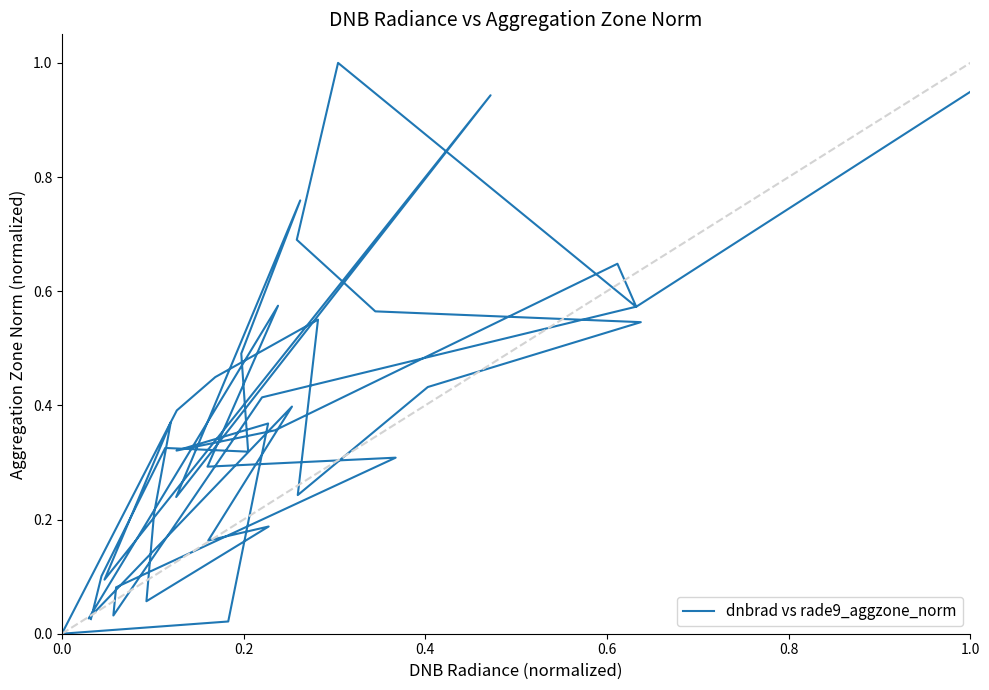

How many data points does each series have?

40